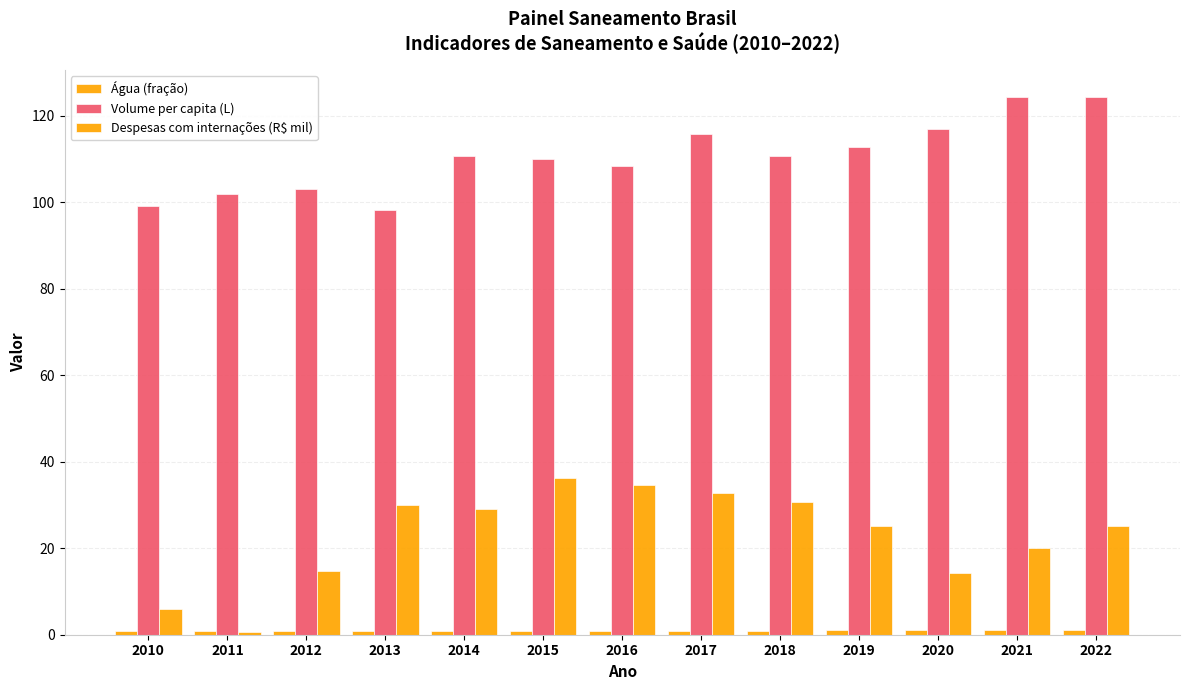

What is the total value across all series at 2015?

147.4